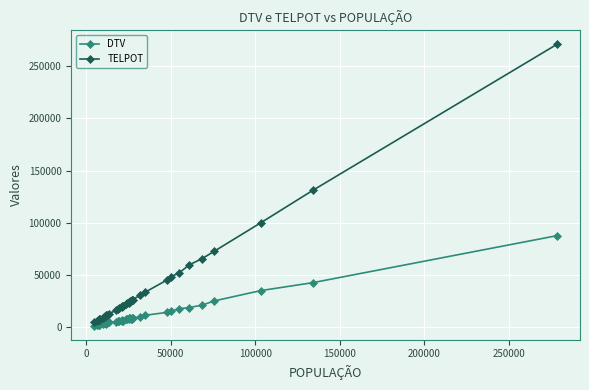

What is the maximum value shown in the chart?

270905